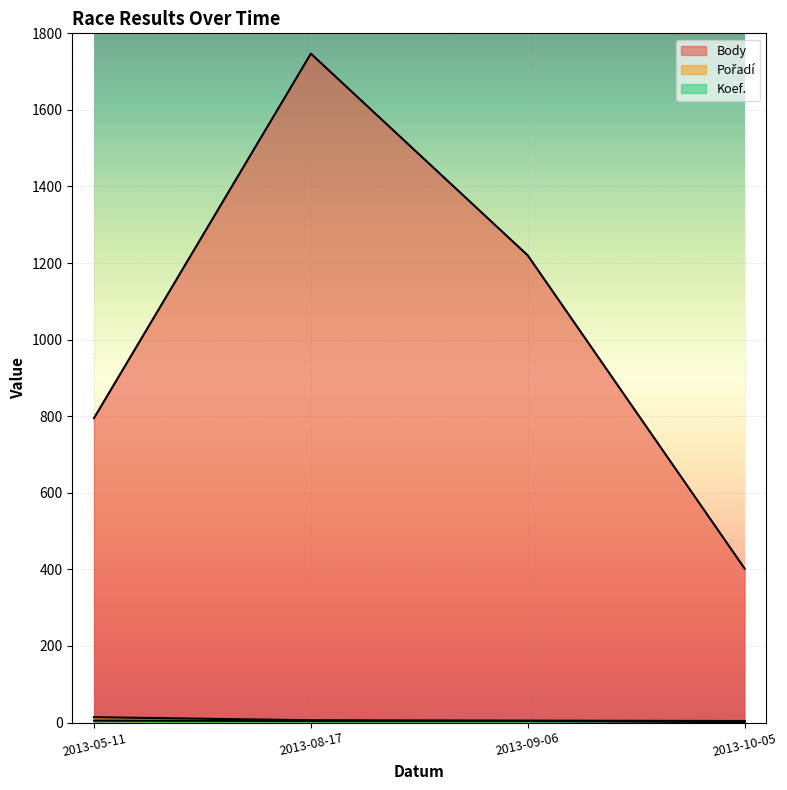

True or false: Body has a value of 2196 at 2013-09-06.

False